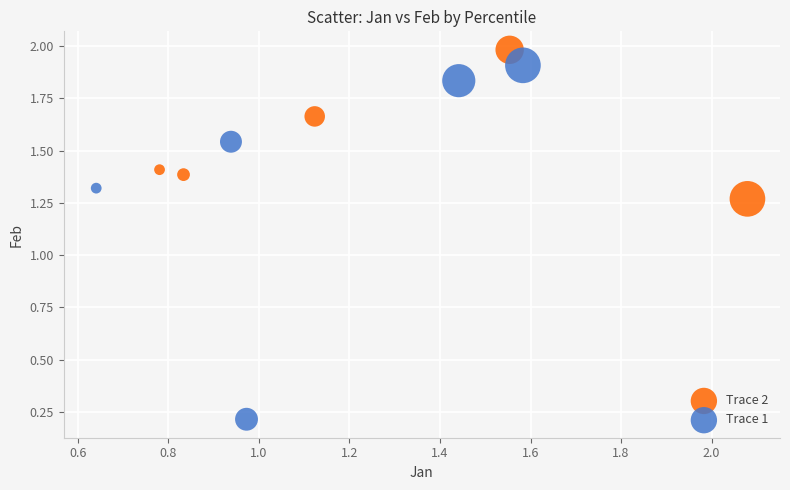

Which series has the widest spread of Y values?

Trace 1